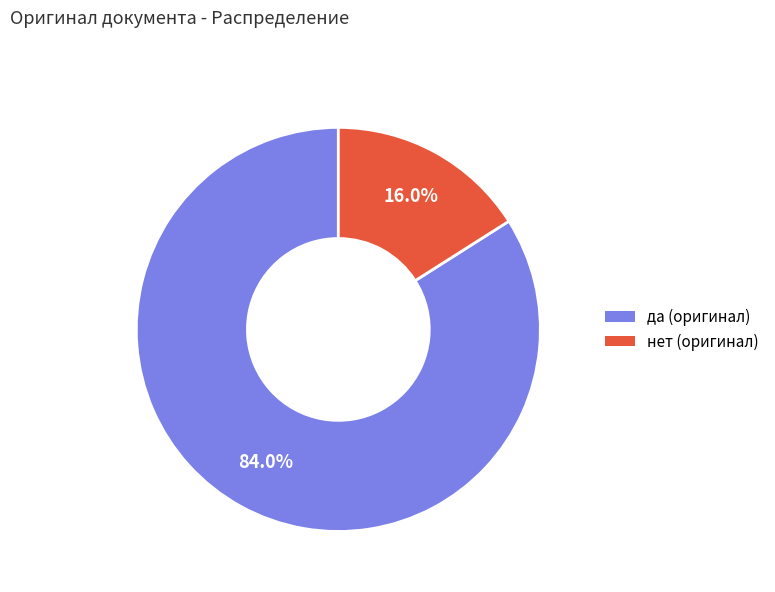

Count the number of slices in the pie.

2